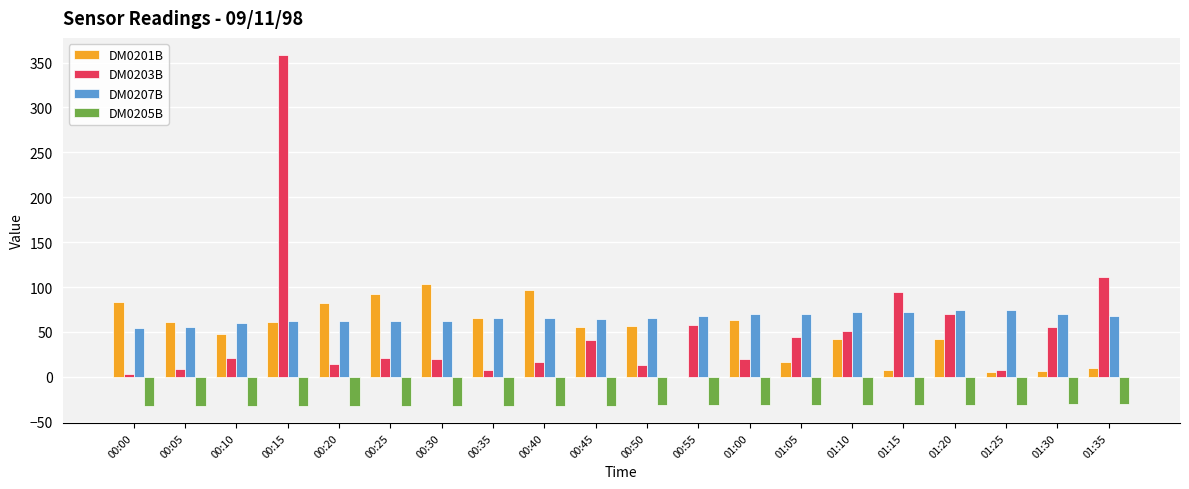

What is the approximate value of DM0201B at 00:50?

57